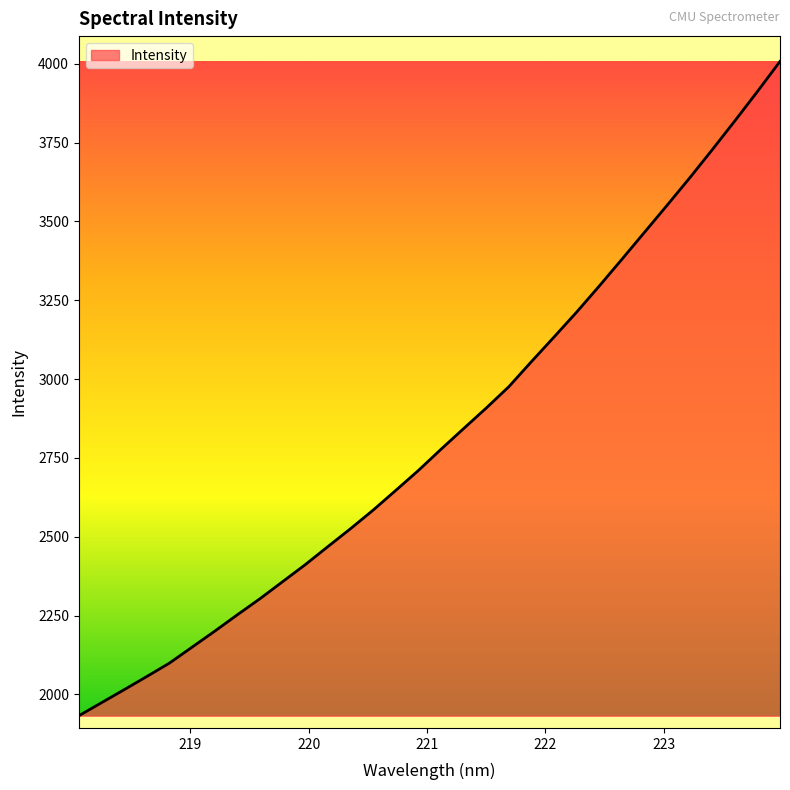

What is the maximum value shown in the chart?

4007.3